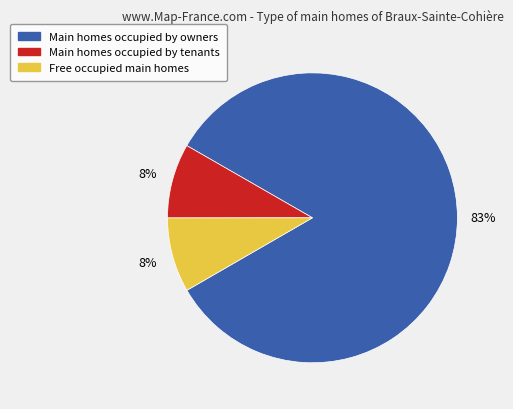

Is there a majority slice in this chart?

Yes